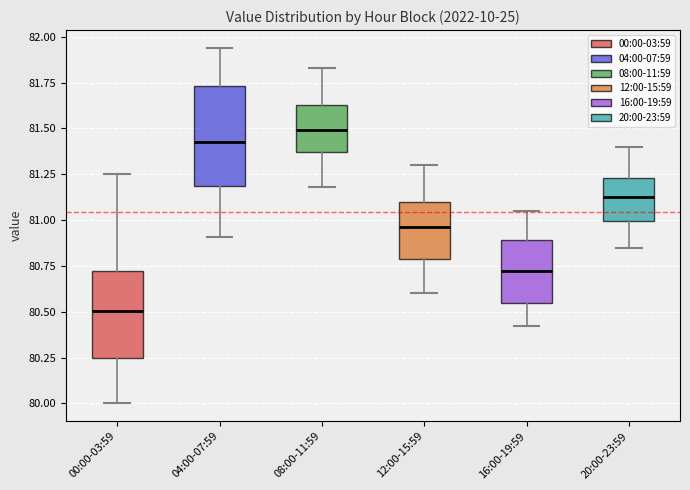

Where is the upper edge of the box for 08:00-11:59 on the y-axis? The values are not printed on the chart, so give them approximately, as read against the axis.

81.65